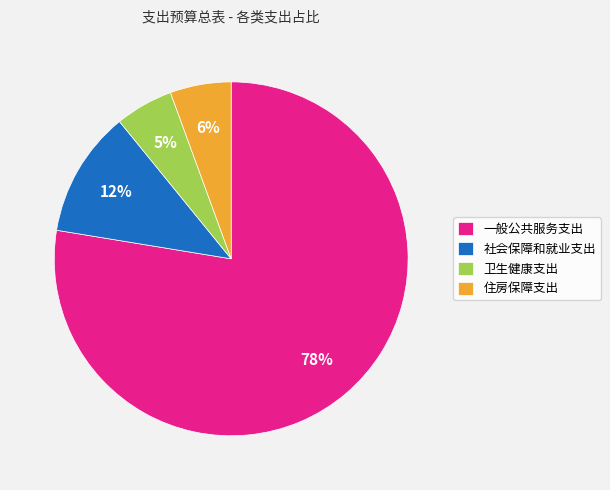

What is the ratio of the value at 住房保障支出 to the value at 一般公共服务支出?

0.1